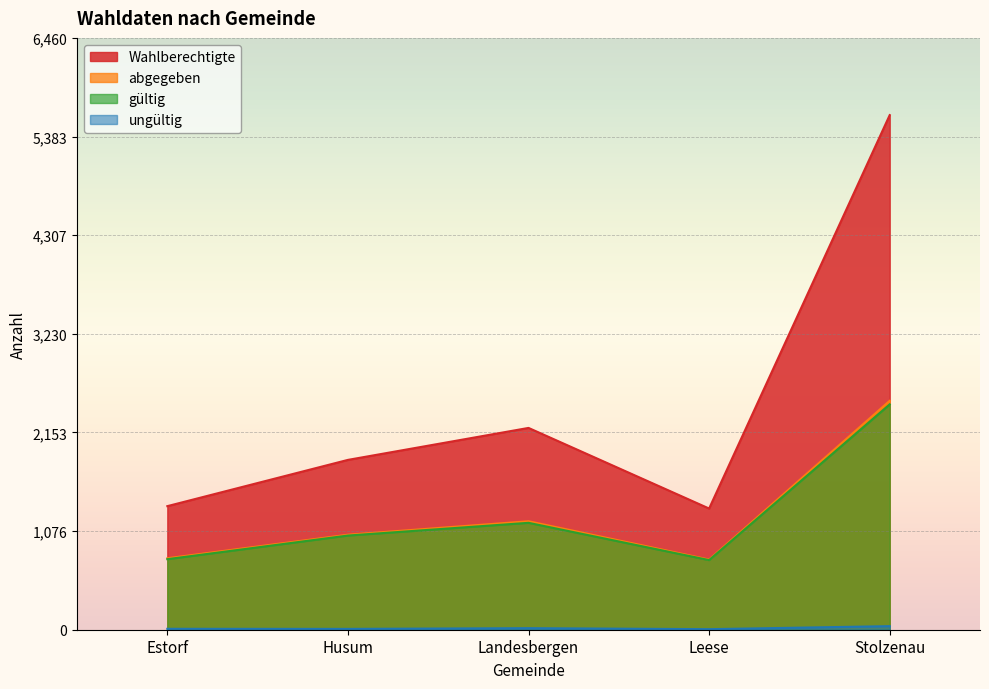

How many series are shown in this chart?

4